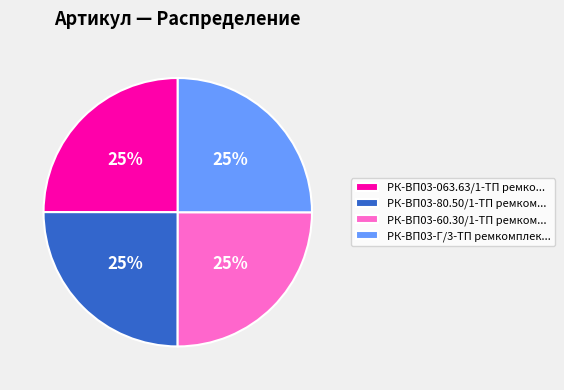

The РК-ВП03-60.30/1-ТП ремком... slice represents 25% of the pie. True or false?

True